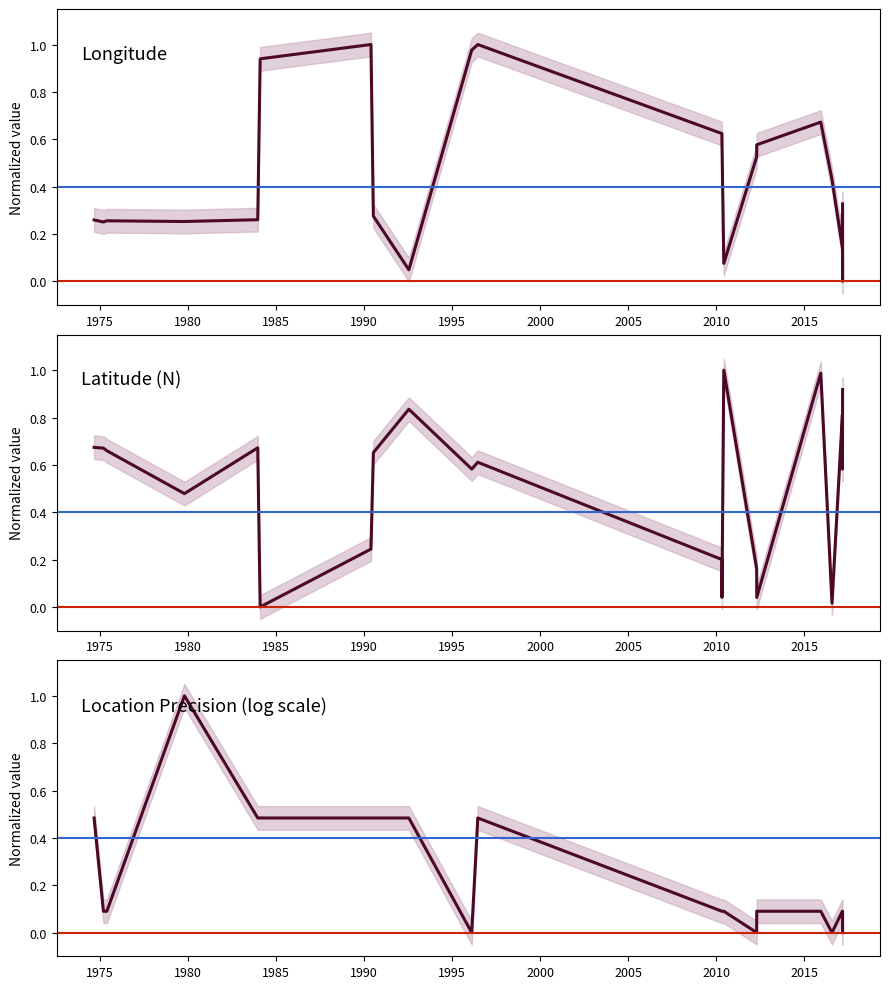

How many series are shown in this chart?

3